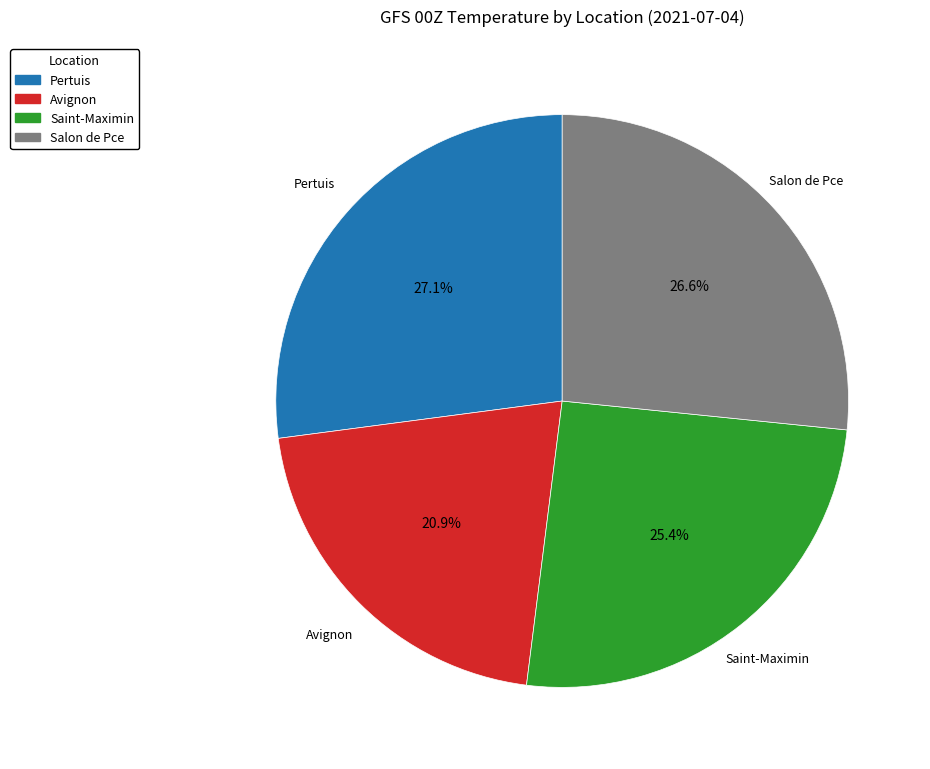

How many slices are in this pie chart?

4